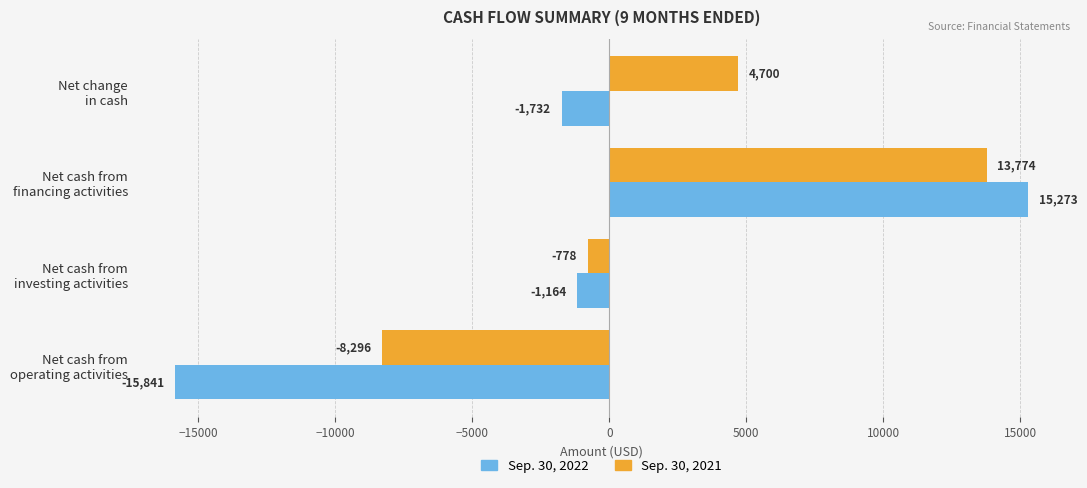

Rank the categories by Sep. 30, 2022 value from highest to lowest.

Net cash from
financing activities, Net cash from
investing activities, Net change
in cash, Net cash from
operating activities